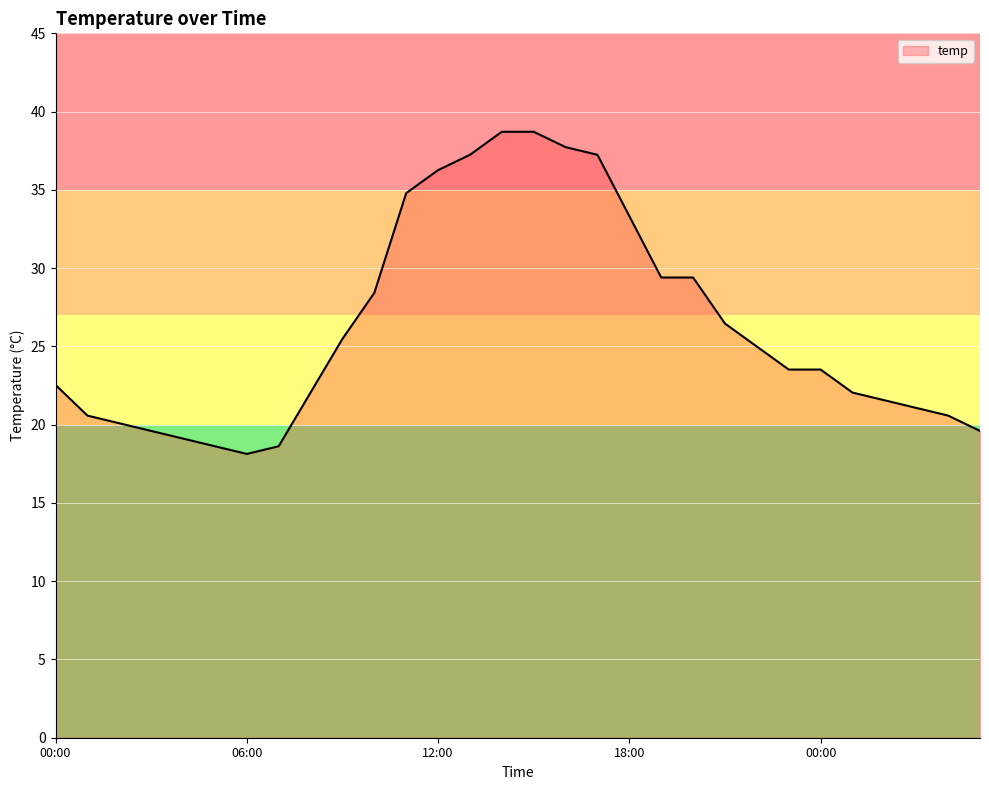

What is the difference between the maximum and minimum values?

20.6